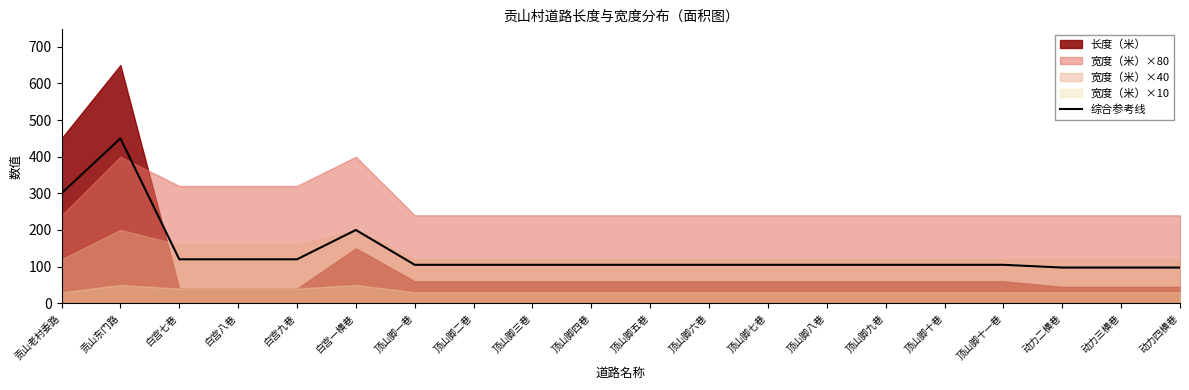

Between 贡山老村委路 and 顶山脚九巷, which is larger?

贡山老村委路